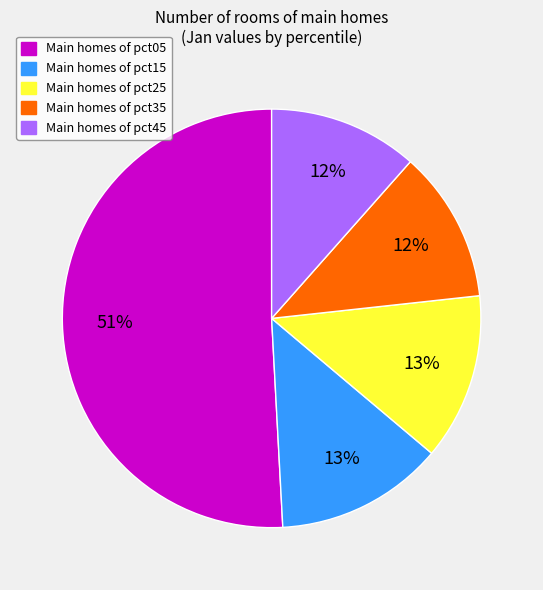

What is the largest slice in the pie chart?

Main homes of pct05